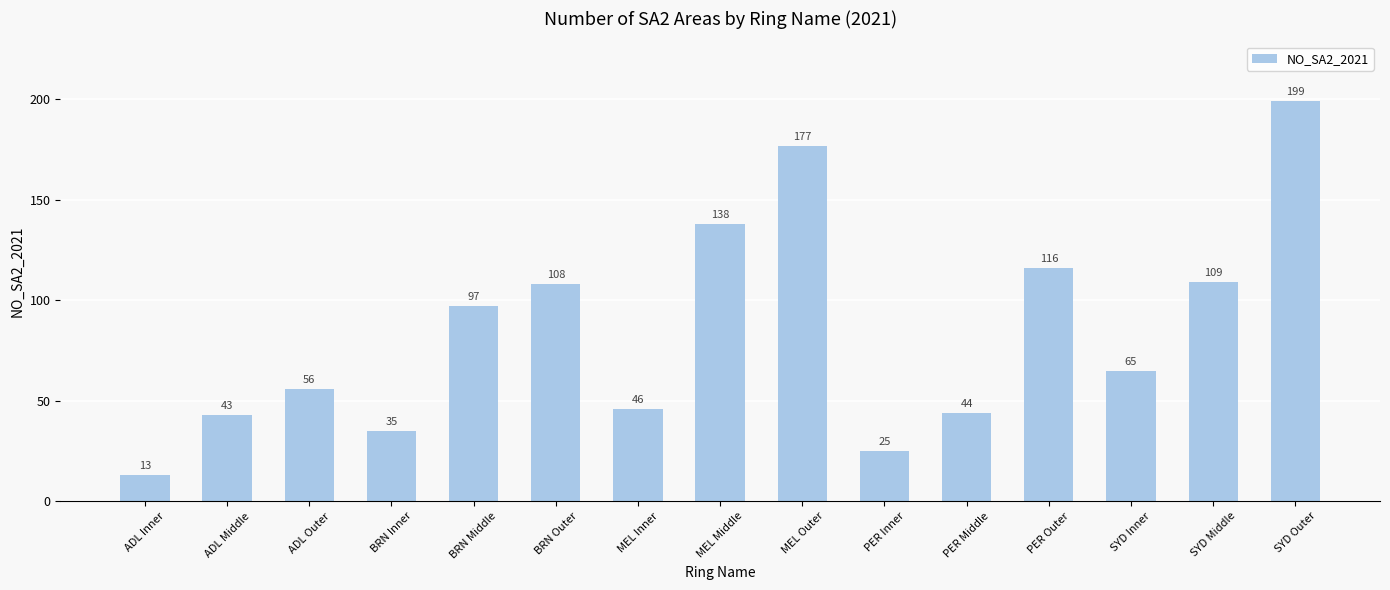

How many bars are there in total?

15